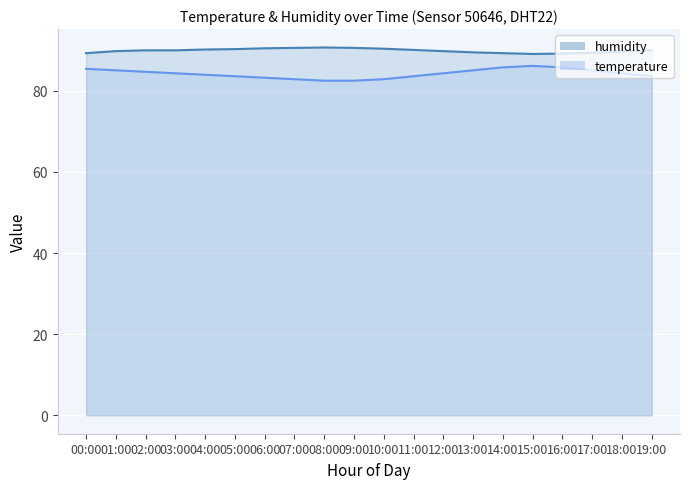

Where is temperature_line nearest to the value 84?

04:00